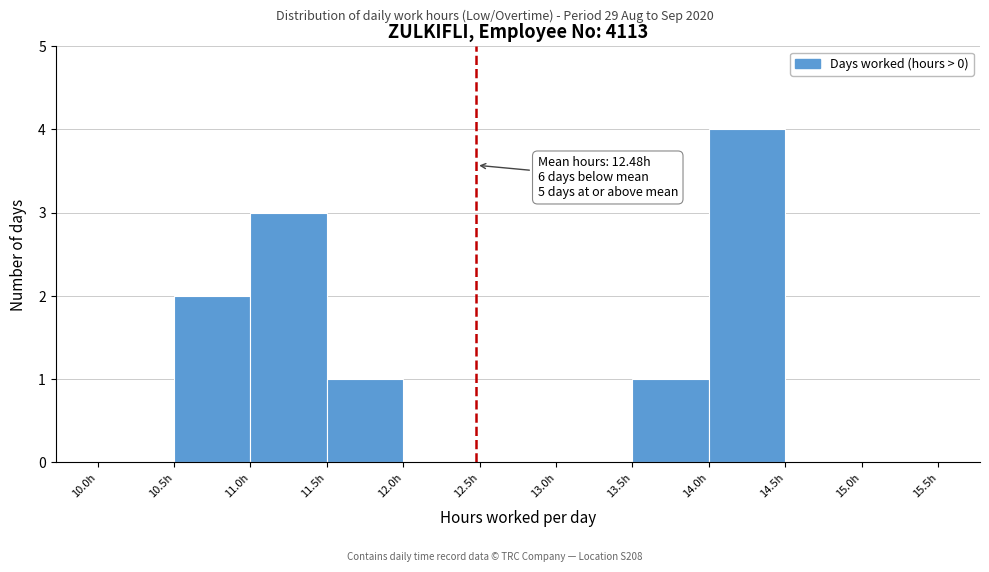

Which range on the x-axis has the tallest bar?

14.0 to 14.5